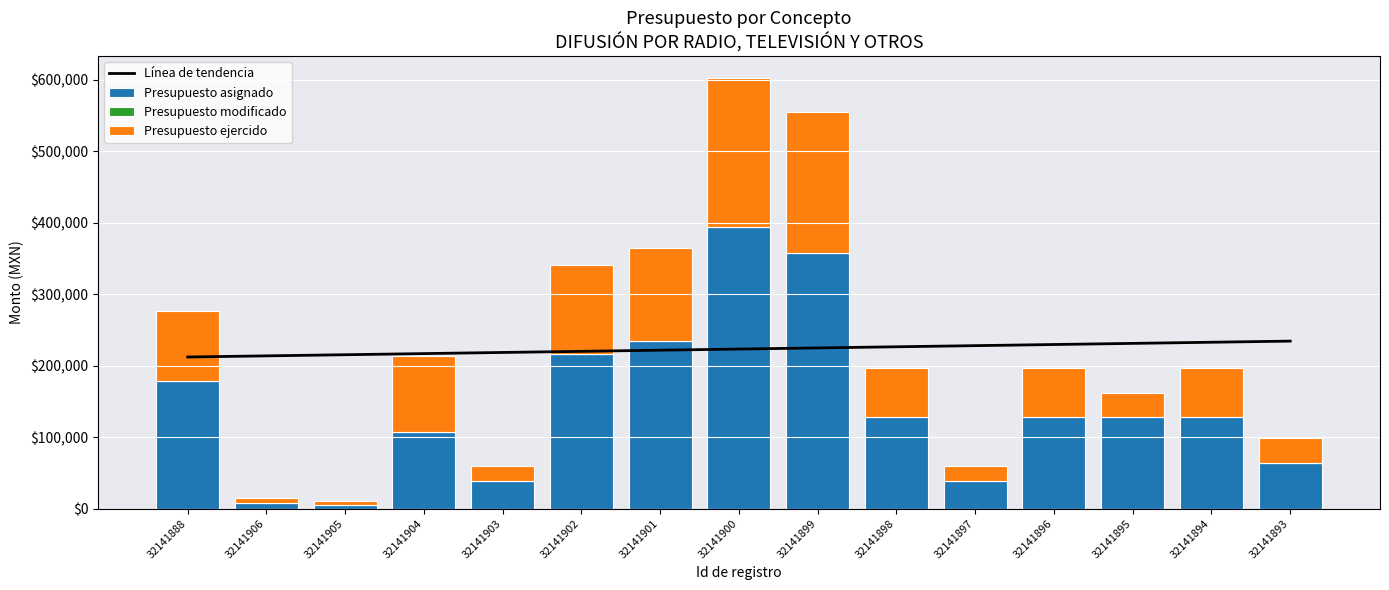

What is the maximum value for Presupuesto asignado?

394400